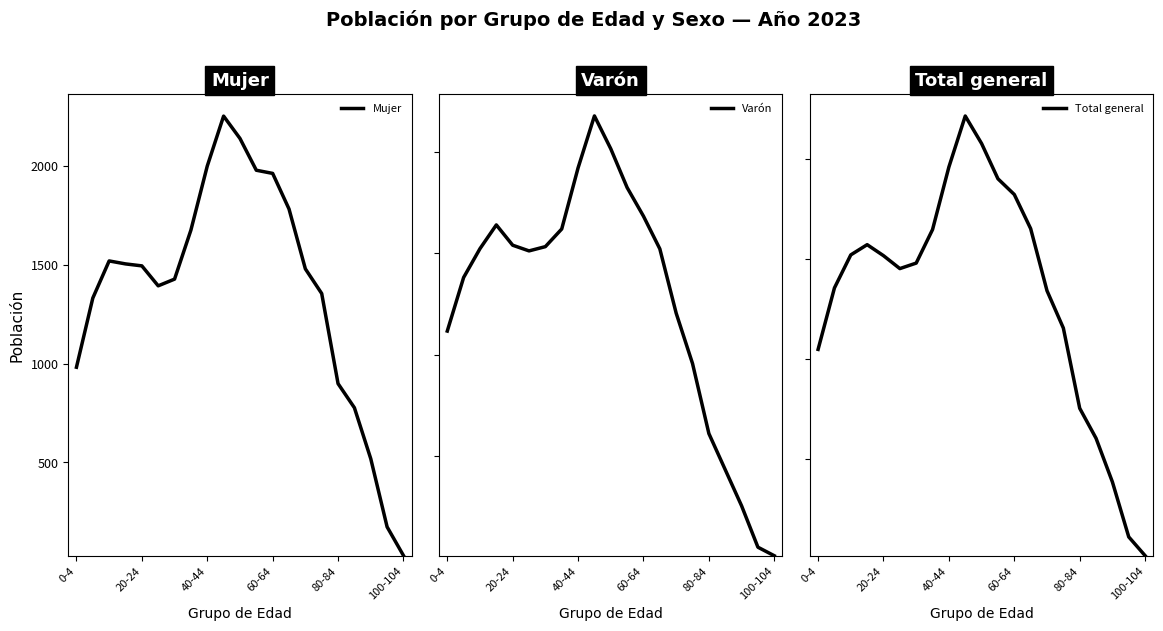

How many data points in Total general are above 2961?

10